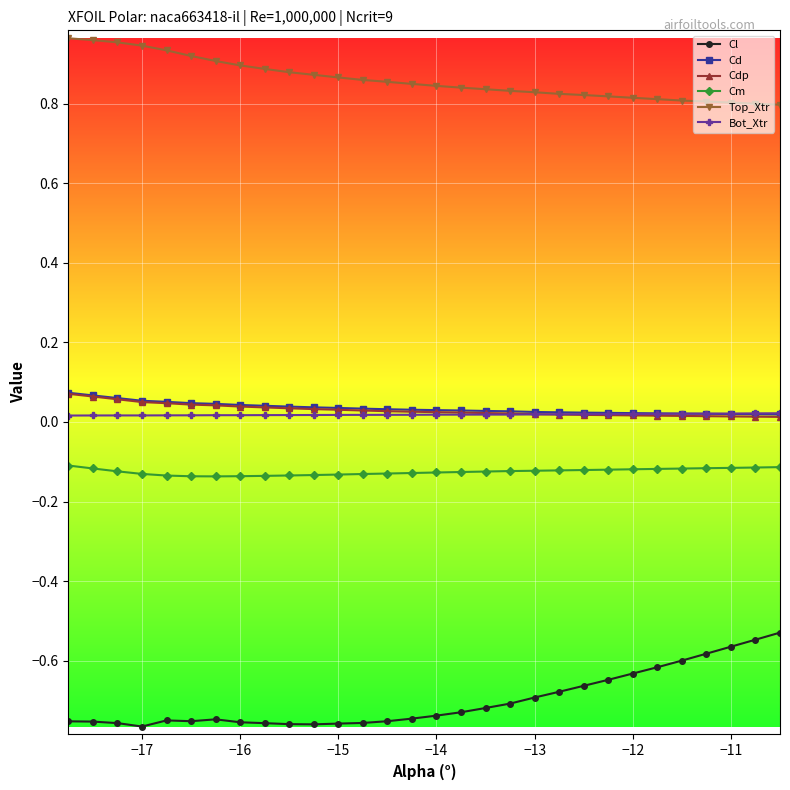

Which series has the largest total across all categories?

Top_Xtr